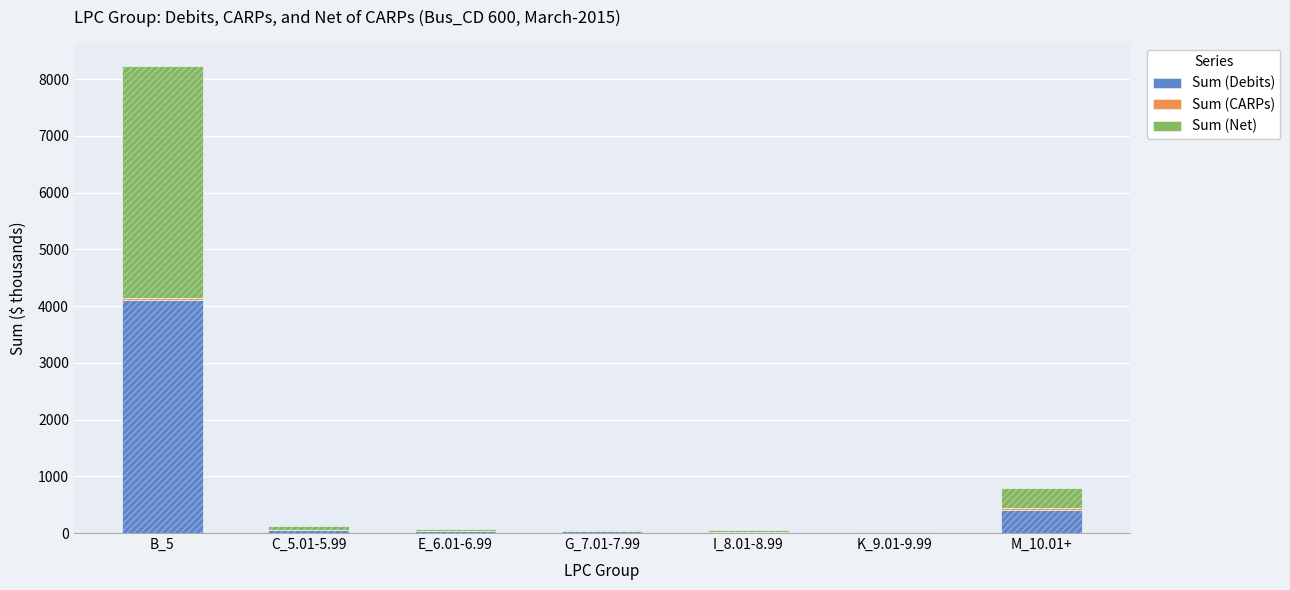

What are all the series names shown in the legend?

Sum (Debits), Sum (CARPs), Sum (Net)